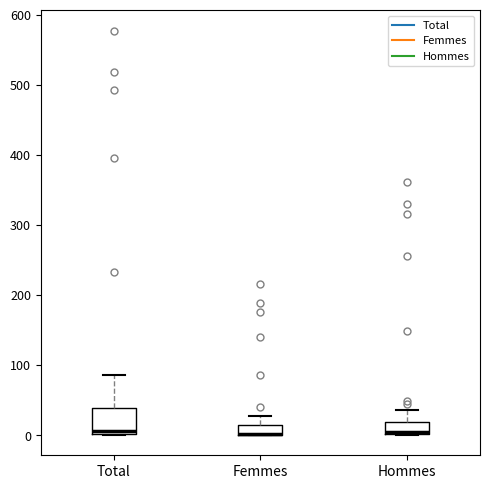

Reading left to right, transcribe this box plot: for each box, give where its median line is, the range the box spans, and where its two whiskers end, as read against the y-axis. The values are not printed on the chart, so give them approximately, as read against the axis.

Total: median 10, box 0 to 40, whiskers 0 to 90
Femmes: median 0 (drawn on the box's lower edge), box 0 to 20, whiskers 0 to 30
Hommes: median 10, box 0 to 20, whiskers 0 to 40